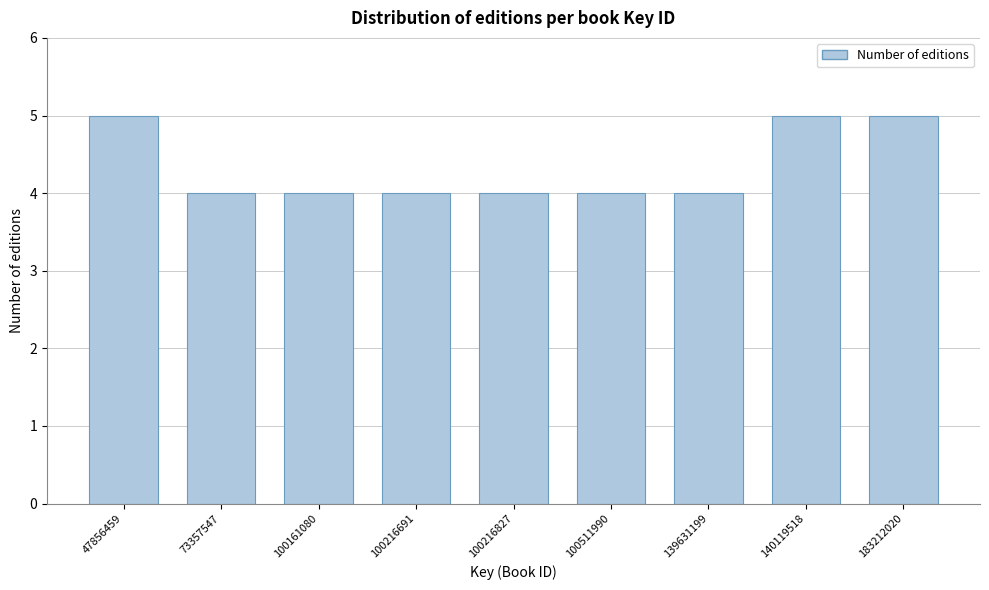

Reading right to left, what are all the values shown in this chart?

183212020=5	140119518=5	139631199=4	100511990=4	100216827=4	100216691=4	100161080=4	73357547=4	47856459=5